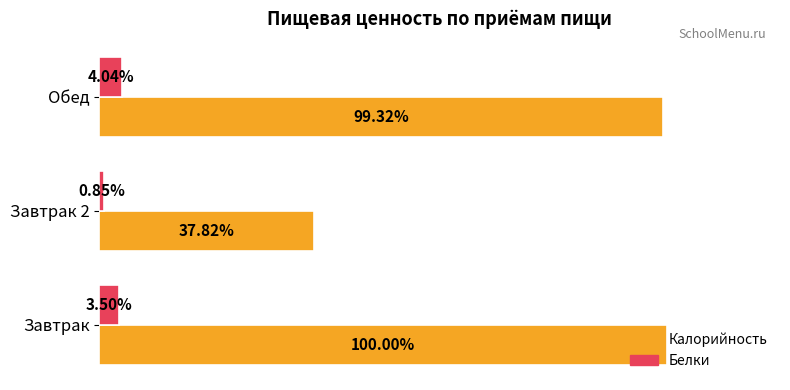

Which series has the widest spread of values?

Калорийность